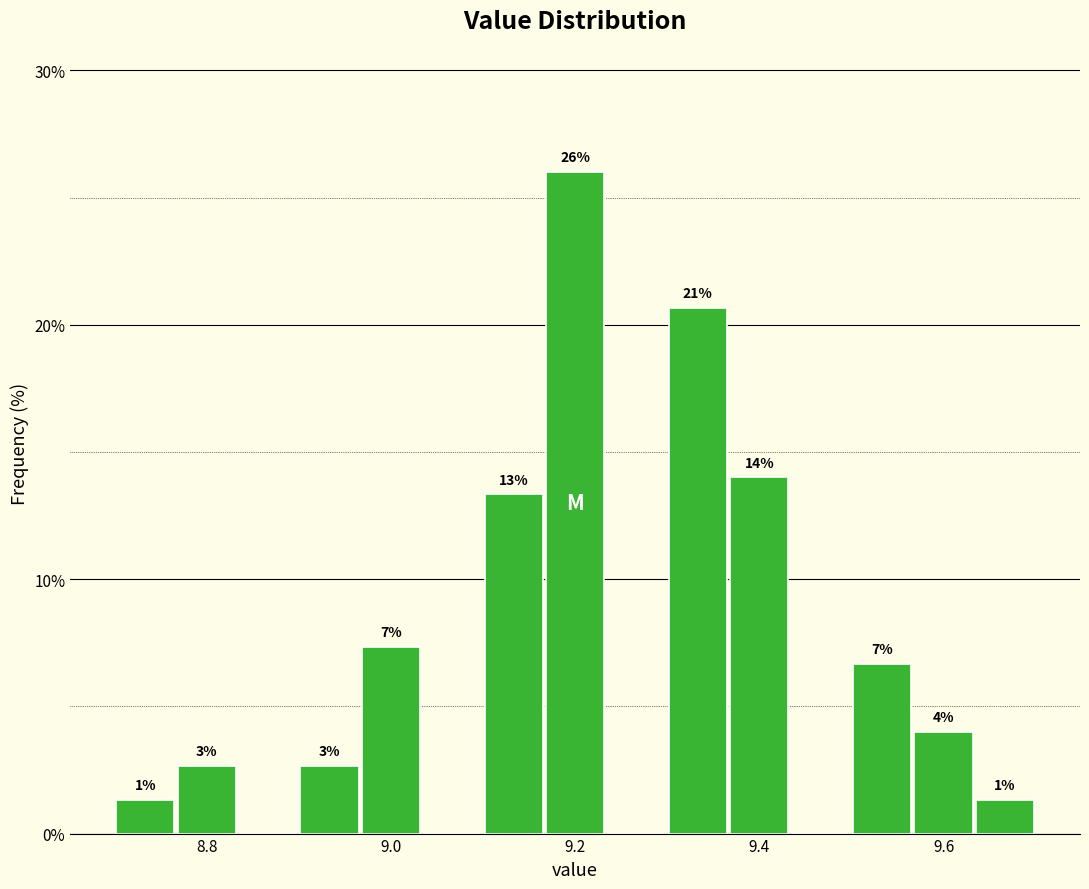

Around what value on the x-axis is the tallest bar? Give the approximate position of its centre, as read against the axis.

9.20